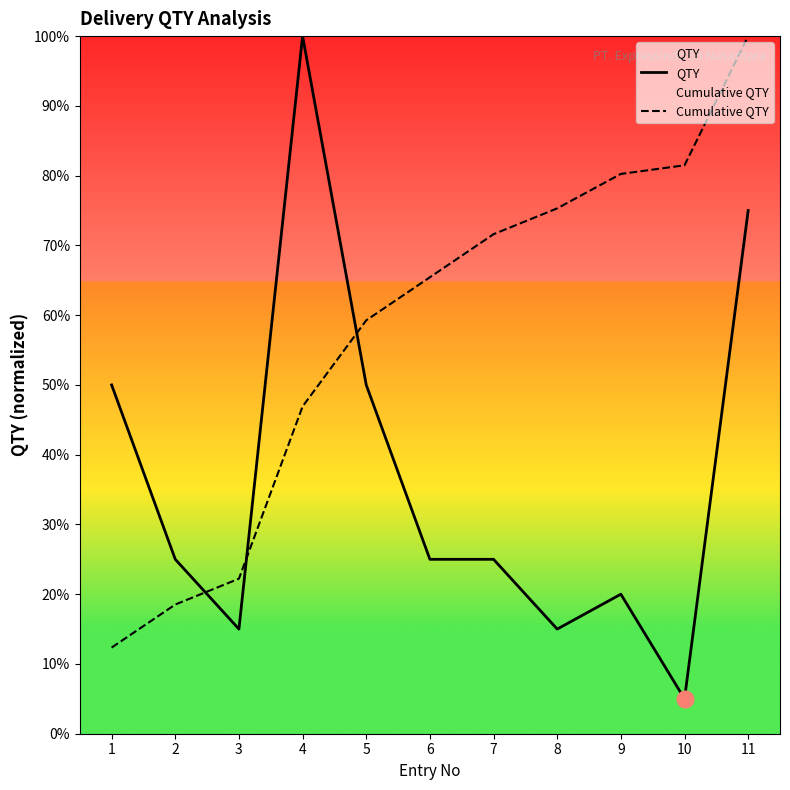

What is the value of the QTY point at the 8th from the left?

15.0